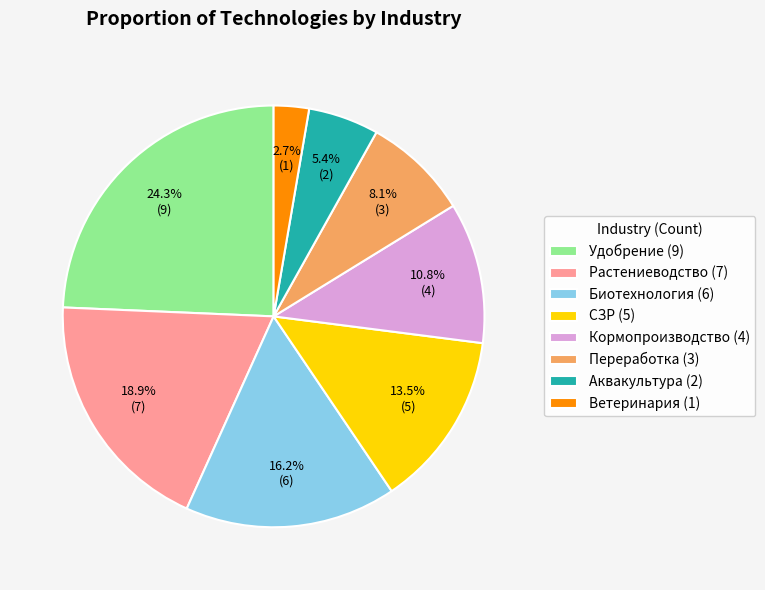

To the nearest percent, what percentage of the pie is Аквакультура?

5%